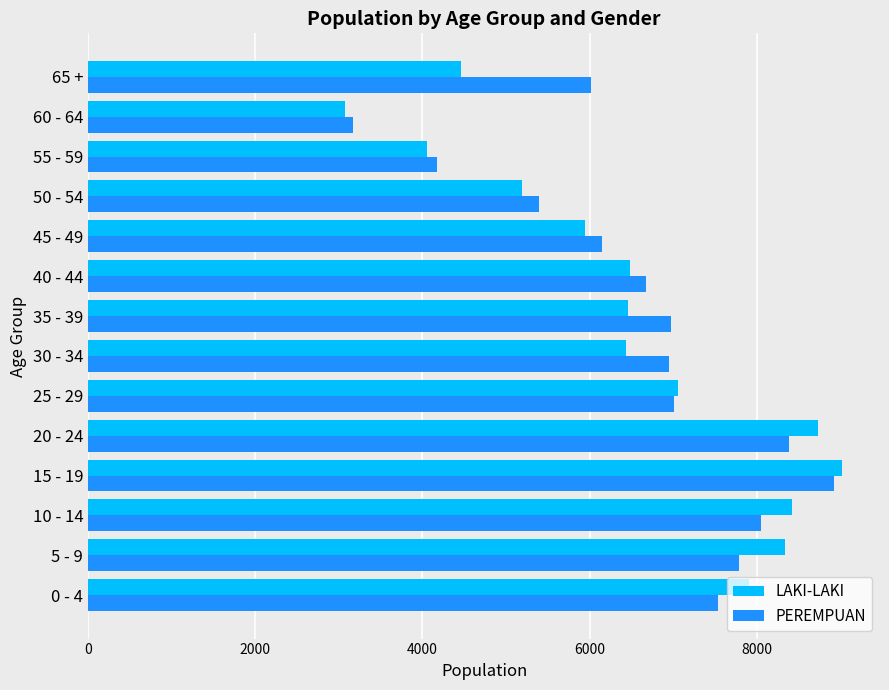

What are all the series names shown in the legend?

LAKI-LAKI, PEREMPUAN